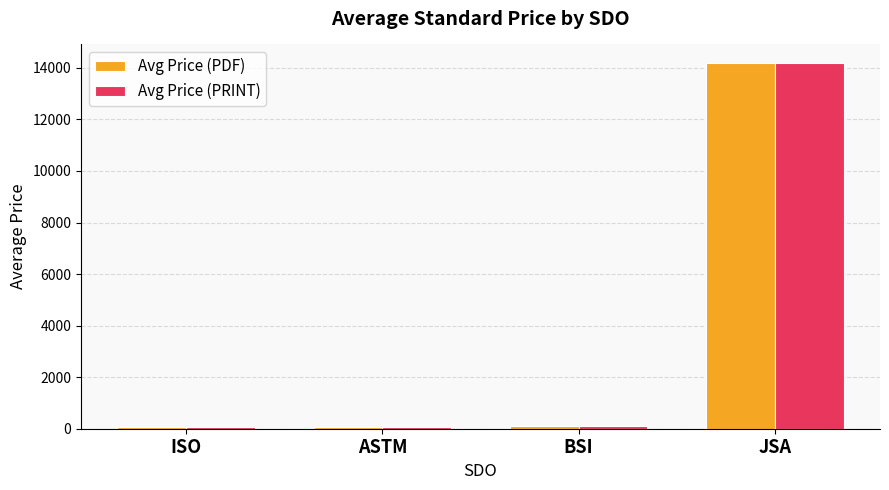

How many data points does each series have?

4